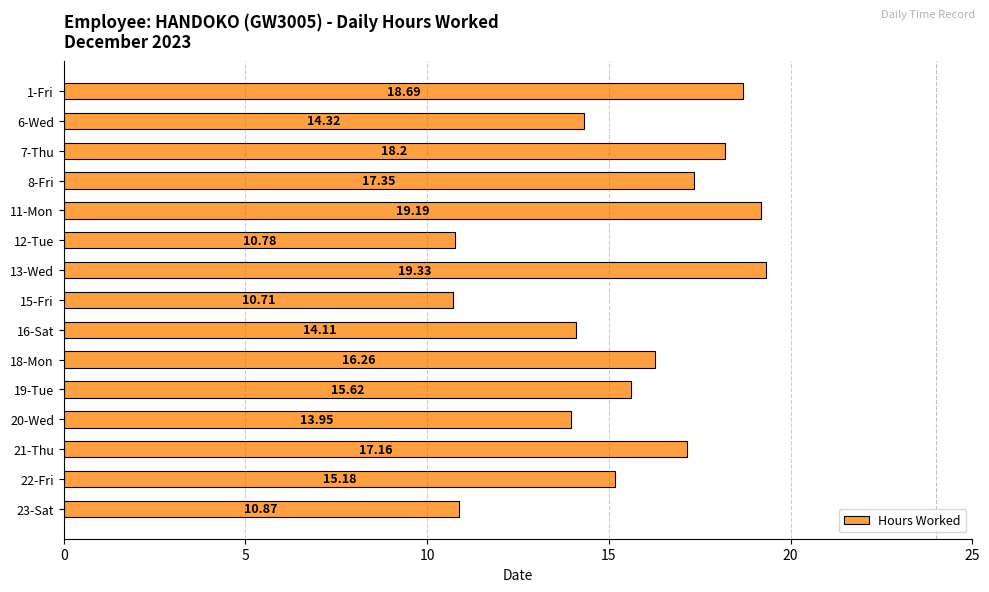

Which label corresponds to the smallest value in the chart?

15-Fri